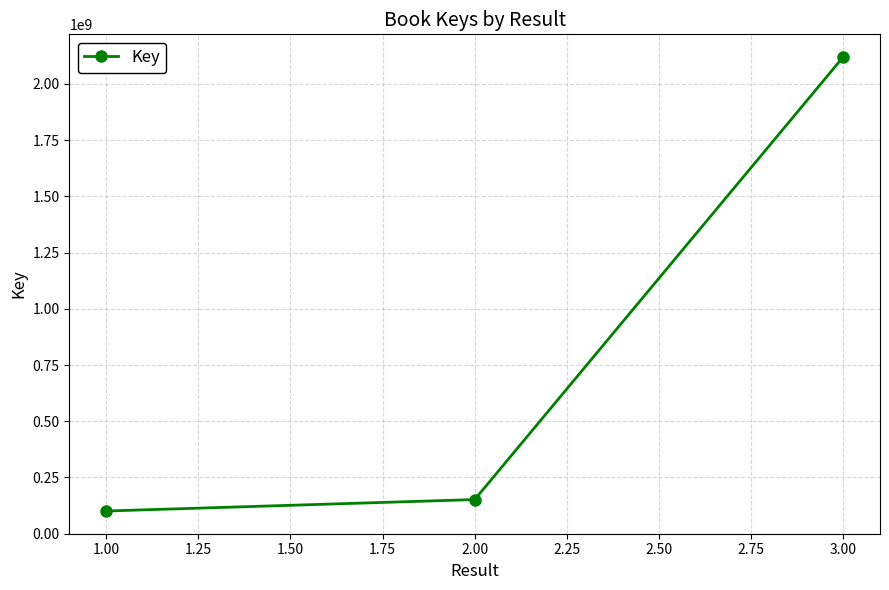

What is the sum of all values?

2372143903